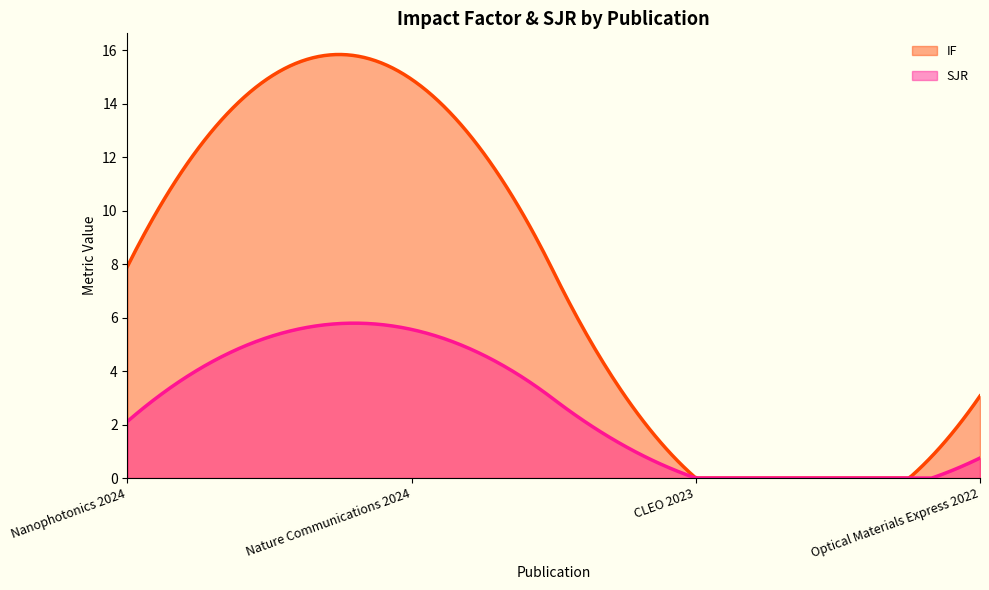

Reading left to right, transcribe all the data shown in this chart.

IF: Nanophotonics 2024=7.9	Nature Communications 2024=14.9	CLEO 2023=0.0	Optical Materials Express 2022=3.1
SJR: Nanophotonics 2024=2.1	Nature Communications 2024=5.6	CLEO 2023=0.0	Optical Materials Express 2022=0.8